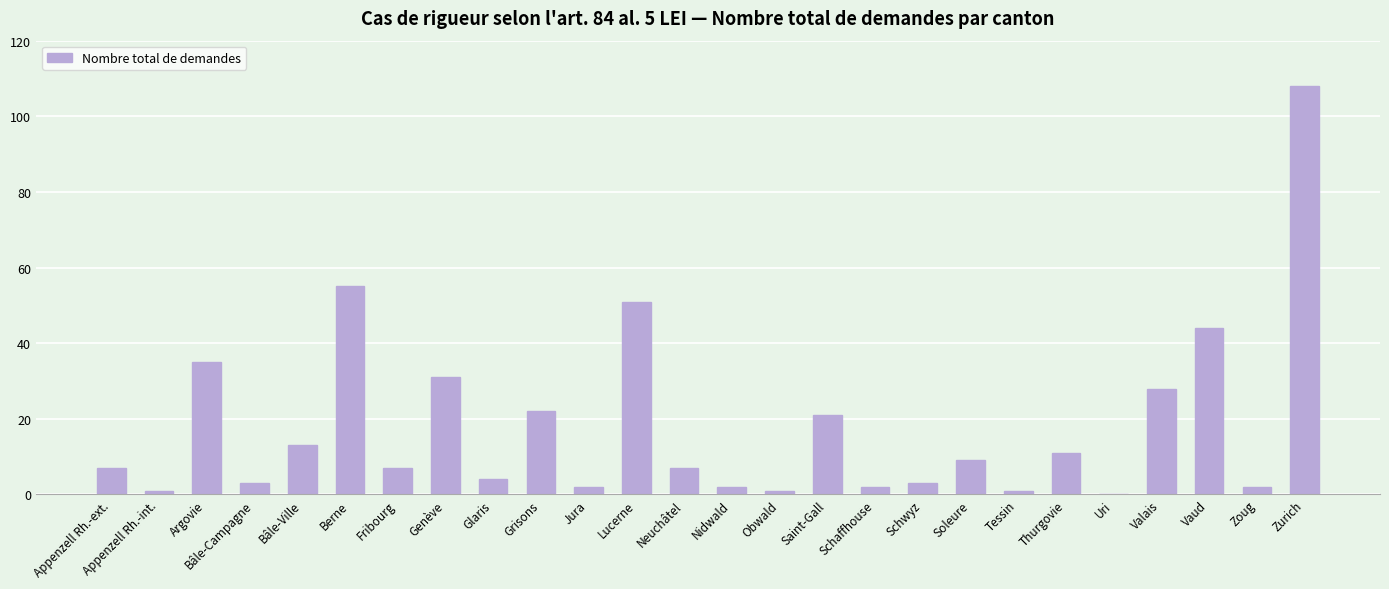

Is it true that the value at Fribourg is 7?

True